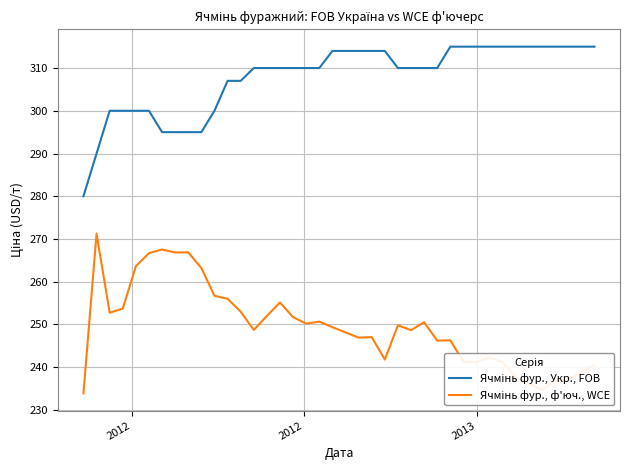

What is the minimum value shown in the chart?

233.9